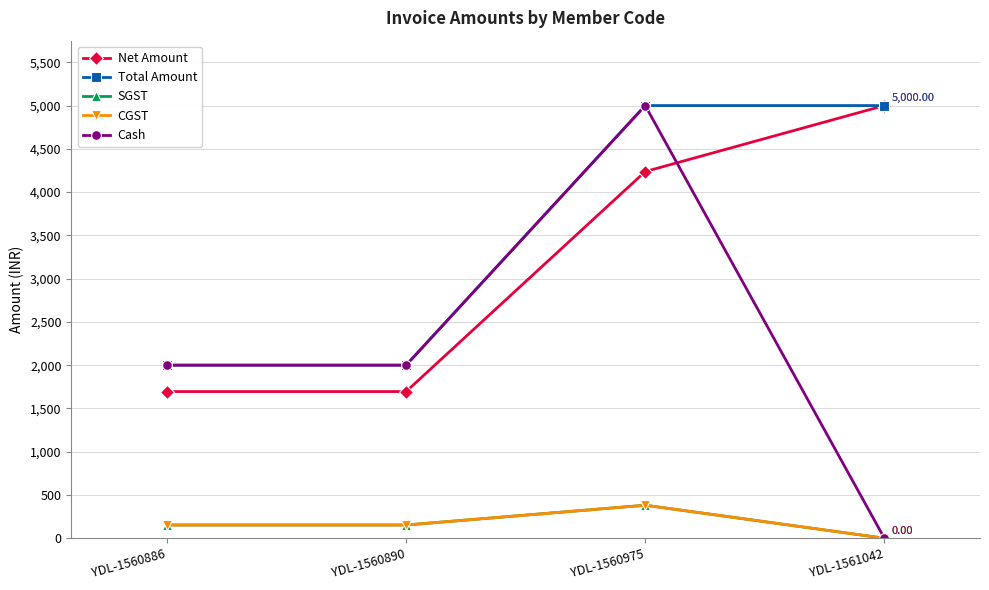

What is the difference between the CGST values at YDL-1560890 and YDL-1561042?

152.5